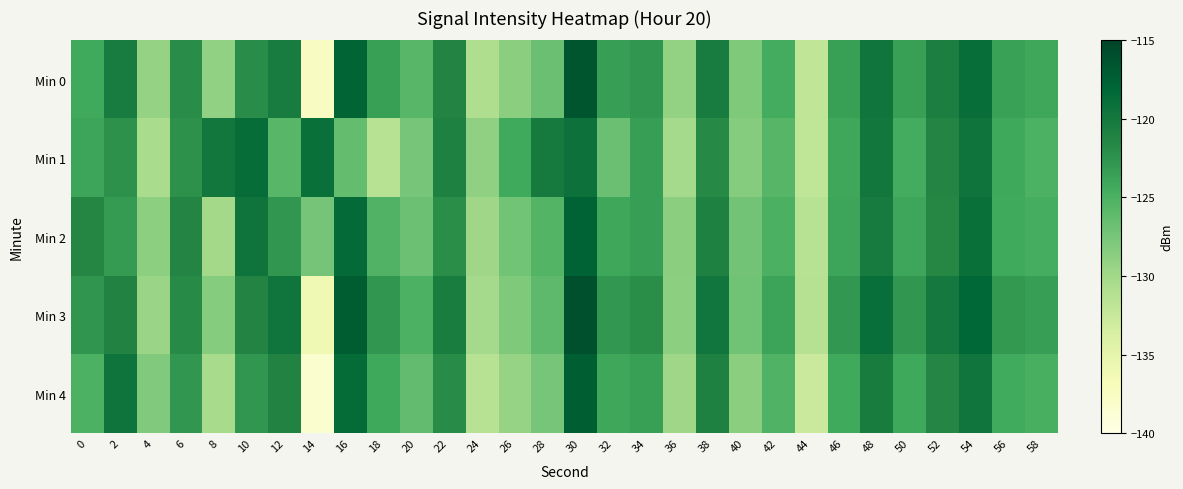

Reading left to right, list all the values displayed in this chart.

Min 0: 0=-124.4	2=-120.3	4=-129.2	6=-122.0	8=-129.1	10=-122.0	12=-120.3	14=-137.6	16=-117.9	18=-123.5	20=-125.7	22=-121.2	24=-130.9	26=-128.7	28=-126.8	30=-116.5	32=-123.5	34=-122.8	36=-129.2	38=-120.3	40=-127.9	42=-124.5	44=-132.0	46=-123.6	48=-119.7	50=-123.5	52=-120.7	54=-118.9	56=-123.7	58=-124.1
Min 1: 0=-123.9	2=-122.3	4=-130.5	6=-122.4	8=-119.8	10=-118.7	12=-125.7	14=-119.0	16=-126.4	18=-131.4	20=-127.5	22=-121.0	24=-128.9	26=-124.3	28=-120.1	30=-119.2	32=-126.8	34=-123.4	36=-130.2	38=-121.7	40=-128.3	42=-125.6	44=-131.9	46=-124.1	48=-119.8	50=-124.5	52=-121.3	54=-119.5	56=-124.2	58=-125.1
Min 2: 0=-121.5	2=-123.2	4=-128.7	6=-121.3	8=-130.1	10=-119.5	12=-122.8	14=-127.4	16=-118.6	18=-125.3	20=-126.9	22=-122.1	24=-129.8	26=-127.2	28=-125.5	30=-117.8	32=-124.1	34=-123.4	36=-128.6	38=-121.0	40=-127.3	42=-125.0	44=-131.5	46=-123.9	48=-120.2	50=-124.0	52=-121.6	54=-119.1	56=-124.3	58=-124.6
Min 3: 0=-122.7	2=-121.1	4=-129.5	6=-121.8	8=-128.3	10=-121.2	12=-119.6	14=-136.1	16=-117.2	18=-122.8	20=-125.1	22=-120.5	24=-130.2	26=-127.9	28=-126.1	30=-116.0	32=-122.9	34=-122.1	36=-128.7	38=-119.7	40=-127.1	42=-123.8	44=-131.3	46=-122.9	48=-119.0	50=-122.8	52=-120.0	54=-118.2	56=-123.0	58=-123.4
Min 4: 0=-125.1	2=-119.5	4=-128.0	6=-122.8	8=-130.4	10=-122.8	12=-121.1	14=-138.4	16=-118.7	18=-124.2	20=-126.3	22=-121.9	24=-131.5	26=-129.3	28=-127.5	30=-117.3	32=-124.1	34=-123.5	36=-129.8	38=-121.0	40=-128.6	42=-125.2	44=-132.7	46=-124.3	48=-120.4	50=-124.2	52=-121.4	54=-119.6	56=-124.4	58=-124.8